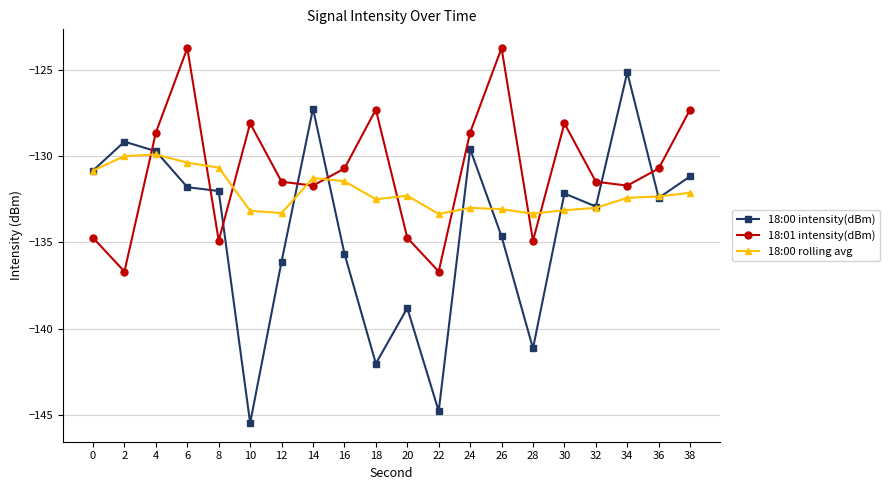

Rank the series by their average value, from lowest to highest.

18:00 intensity(dBm), 18:00 rolling avg, 18:01 intensity(dBm)